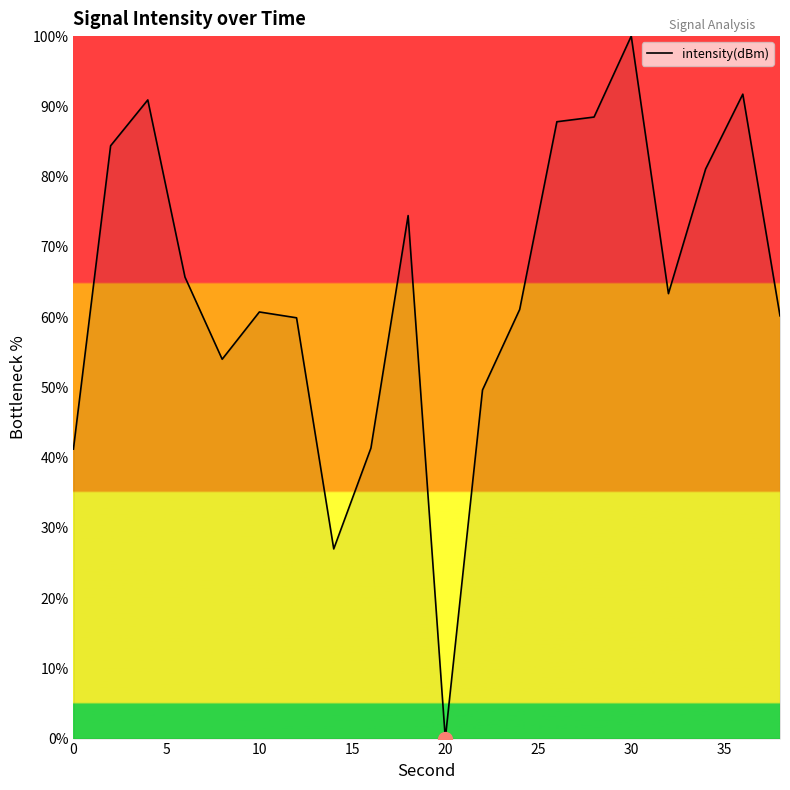

What is the greatest value displayed?

100.0